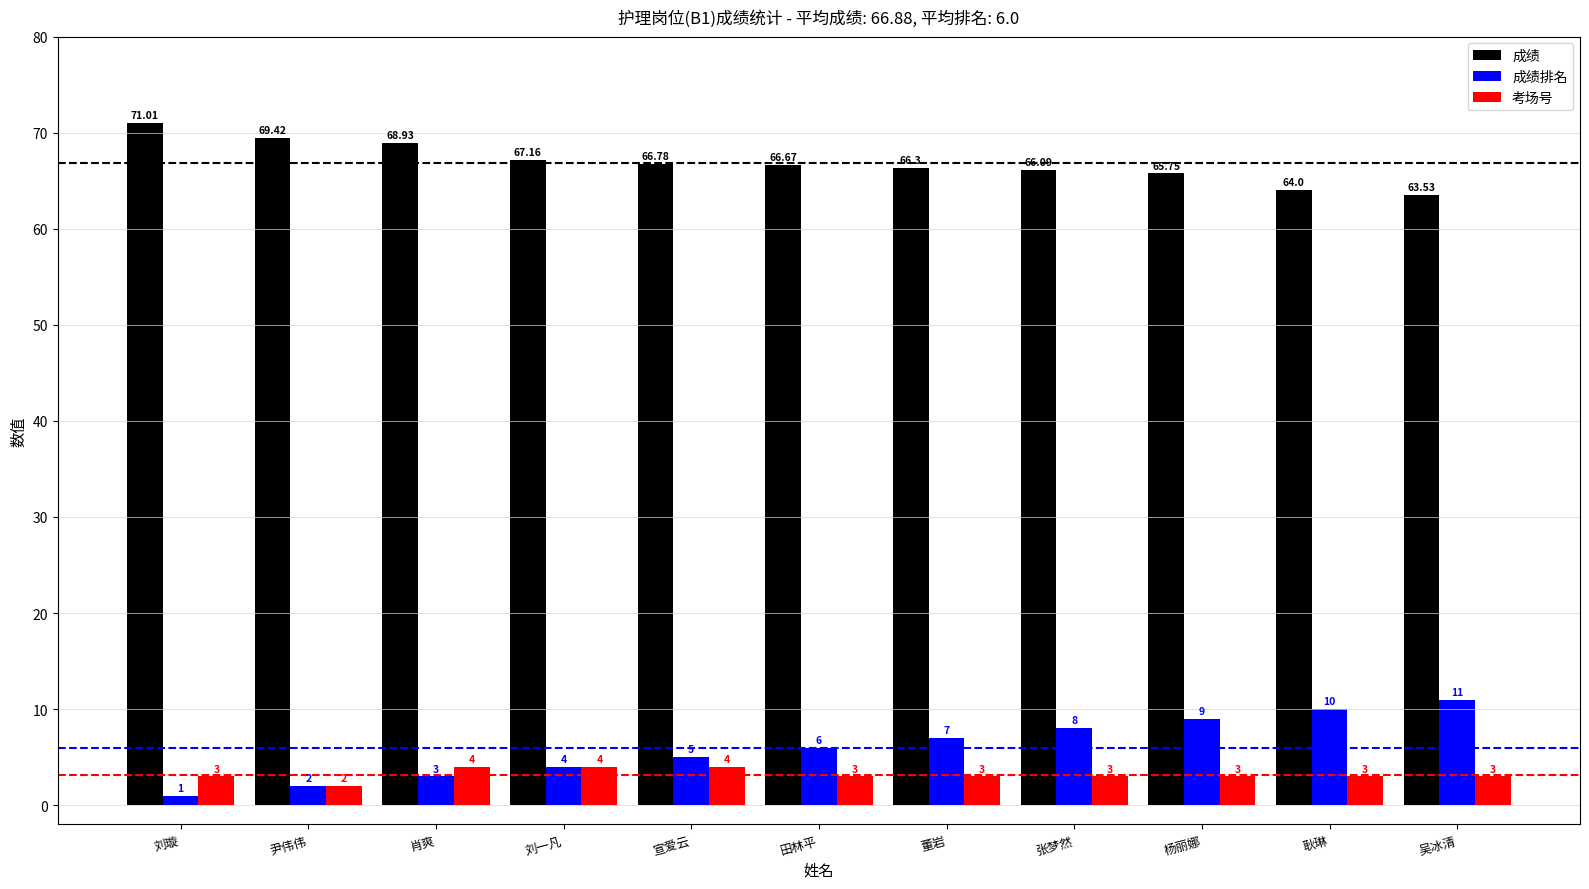

Reading left to right, what are all the values shown in this chart?

成绩: 刘璇=71.0	尹伟伟=69.4	肖爽=68.9	刘一凡=67.2	宣爱云=66.8	田林平=66.7	董岩=66.3	张梦然=66.1	杨丽娜=65.8	耿琳=64.0	吴冰清=63.5
成绩排名: 刘璇=1.0	尹伟伟=2.0	肖爽=3.0	刘一凡=4.0	宣爱云=5.0	田林平=6.0	董岩=7.0	张梦然=8.0	杨丽娜=9.0	耿琳=10.0	吴冰清=11.0
考场号: 刘璇=3.0	尹伟伟=2.0	肖爽=4.0	刘一凡=4.0	宣爱云=4.0	田林平=3.0	董岩=3.0	张梦然=3.0	杨丽娜=3.0	耿琳=3.0	吴冰清=3.0